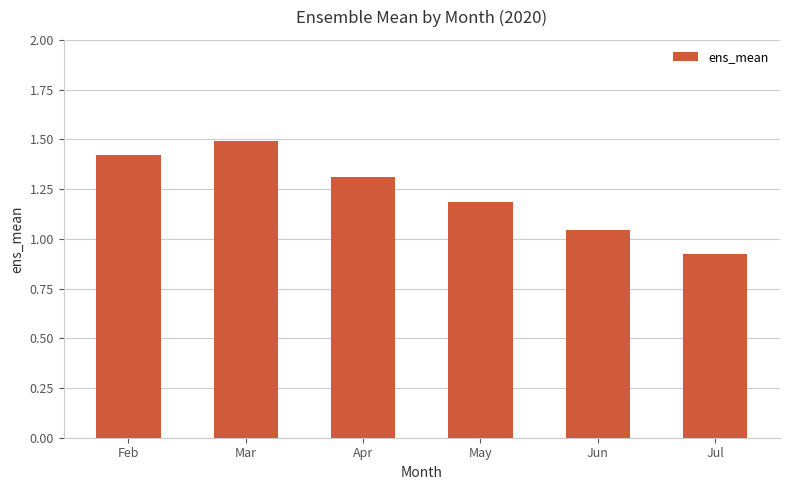

What is the ratio of the value at Apr to the value at May?

1.1